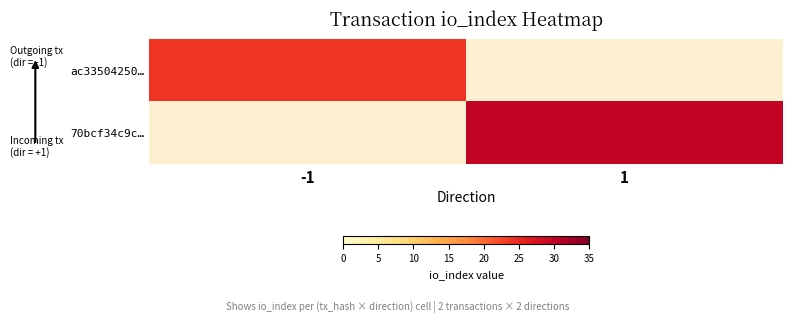

At which category does the chart reach its peak across all series?

1